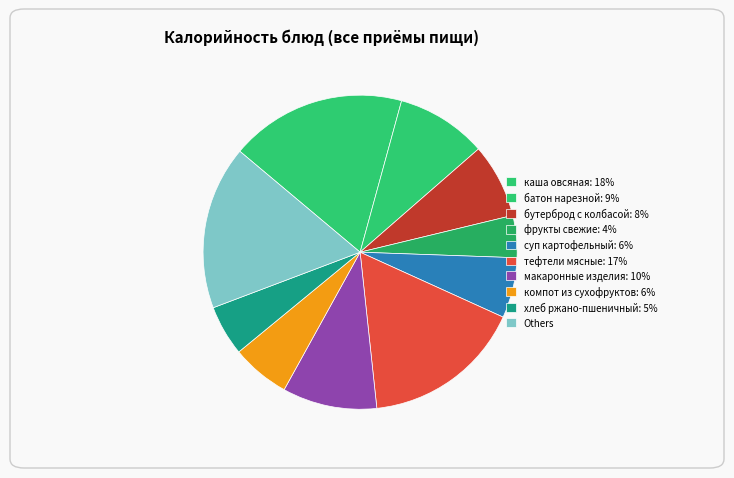

How many segments does this pie chart have?

10